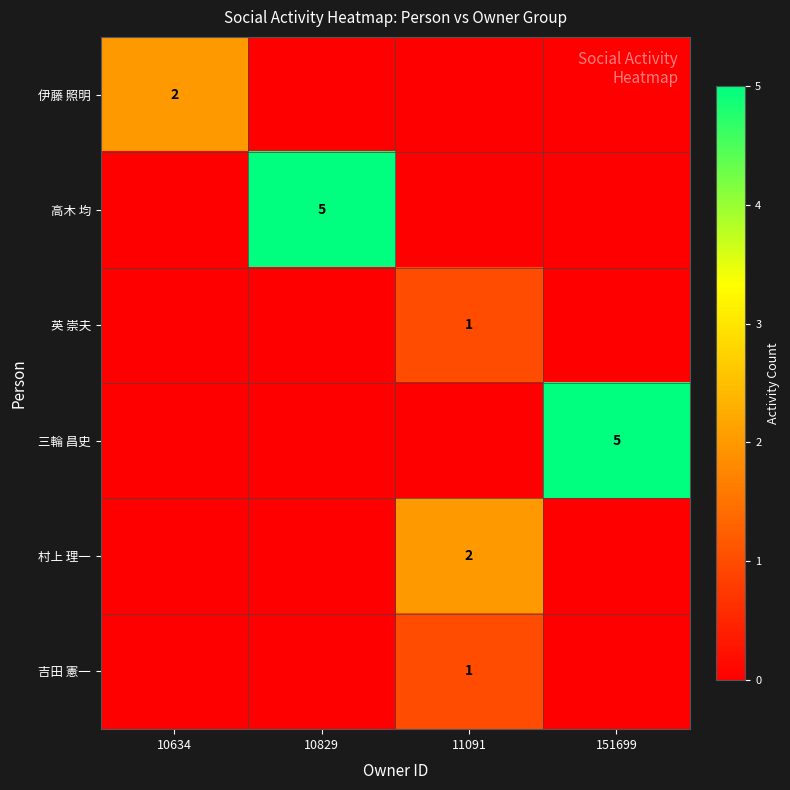

What is the difference between the highest and lowest values at 10634?

2